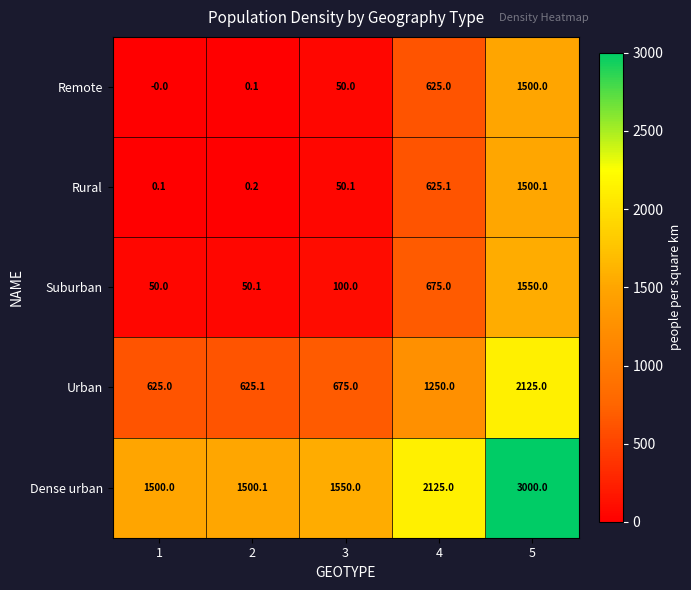

What is the difference between the highest and lowest values at 5?

1500.0